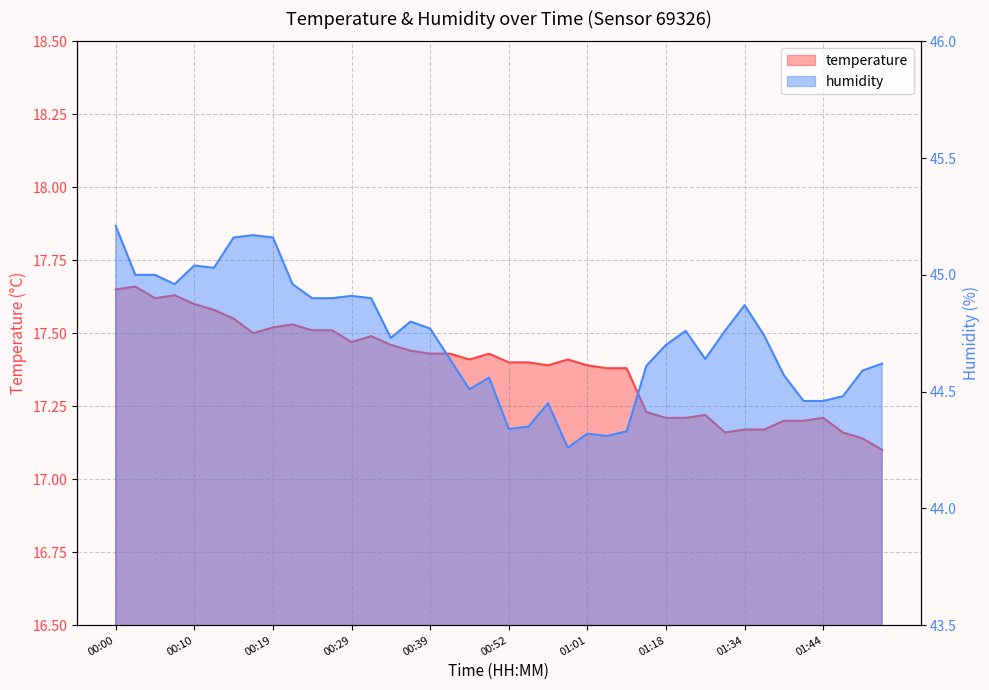

What is the total value across all series at 00:59?

61.7